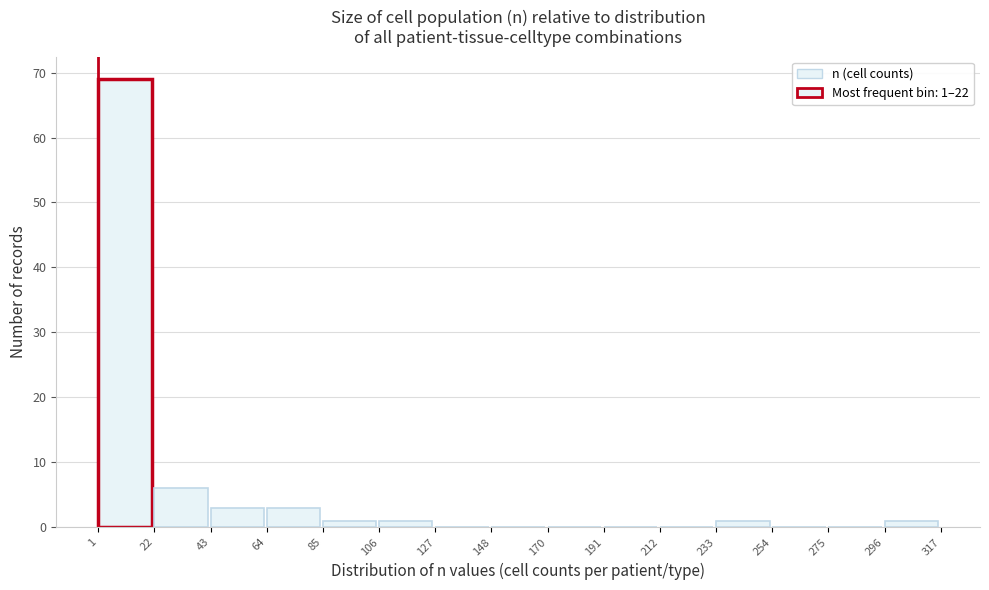

Over which range of the x-axis is the bar tallest?

1 to 22